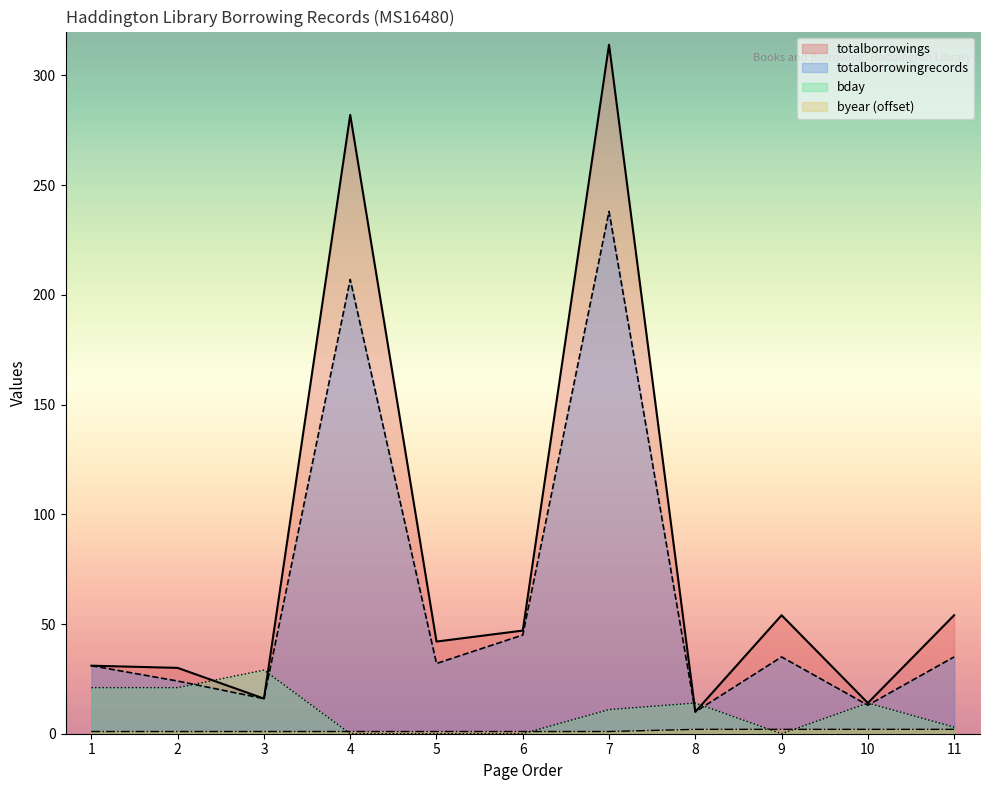

What is the maximum value shown in the chart?

314